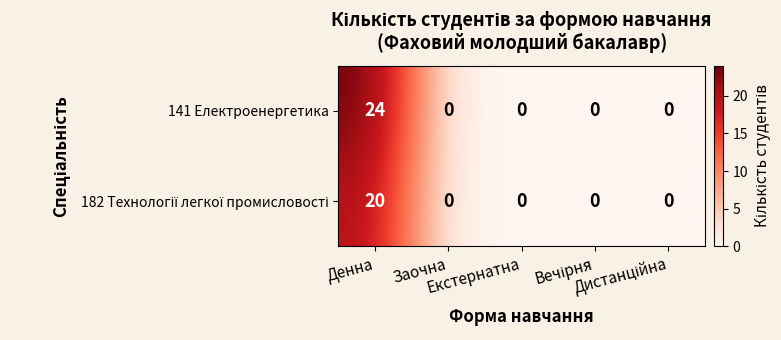

What is the average value of the 141 Електроенергетика series?

5